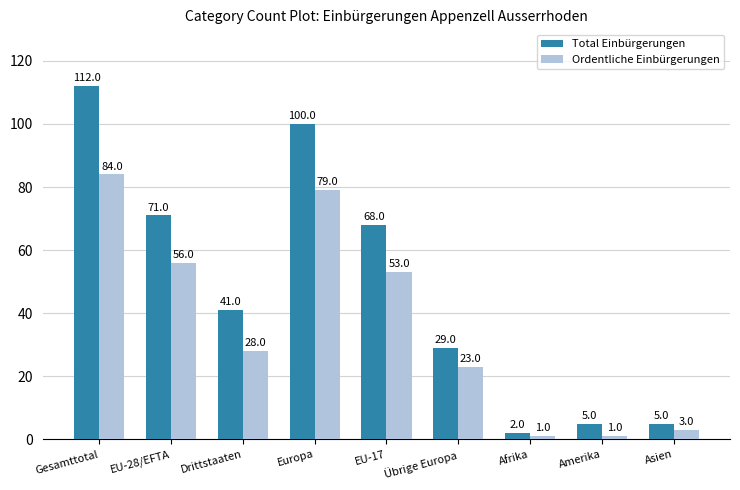

Which category has the highest value across all series?

Gesamttotal